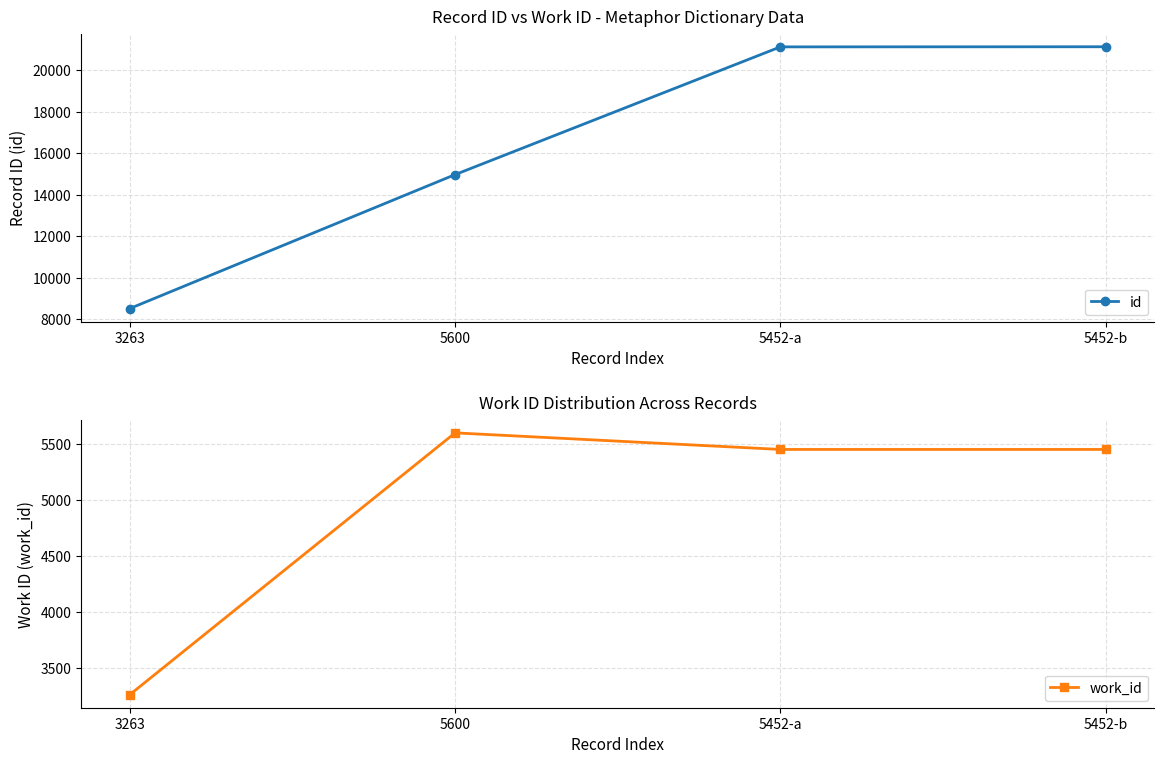

What is the greatest value displayed?

21124